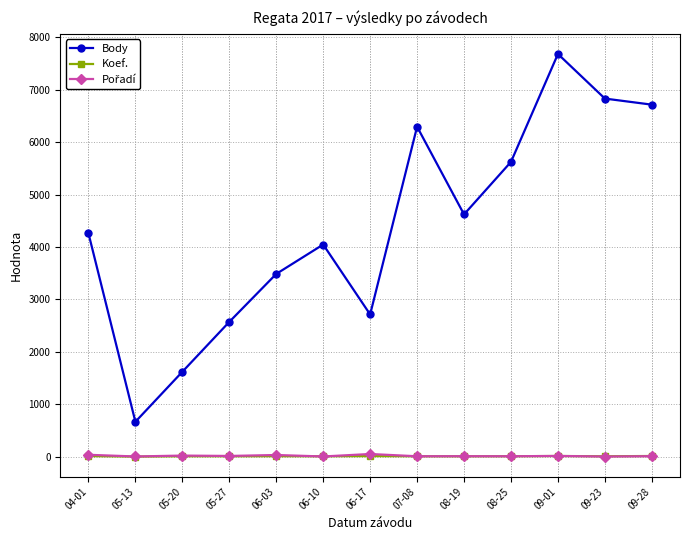

What is the label of the 12th point from the right?

05-13